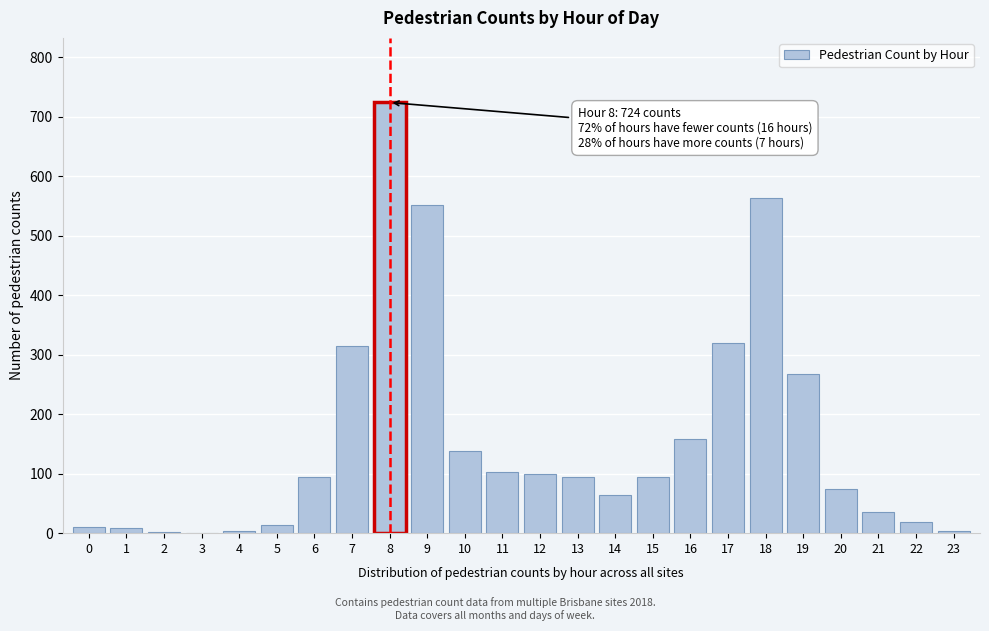

True or false: the data shows 563 at 18.

True